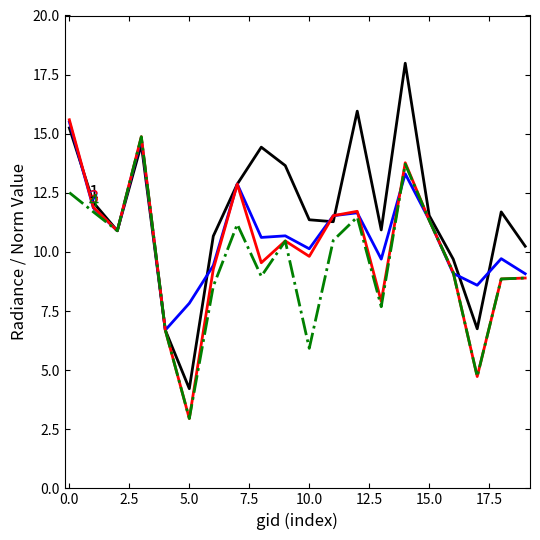

What is the maximum value shown in the chart?

18.0